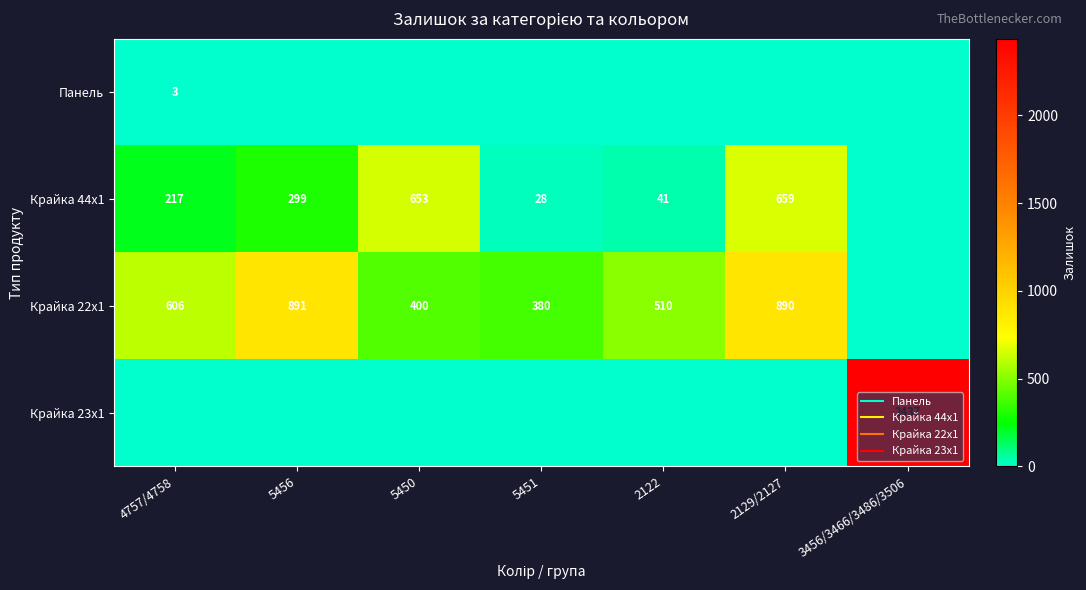

Count the number of data series in this chart.

4